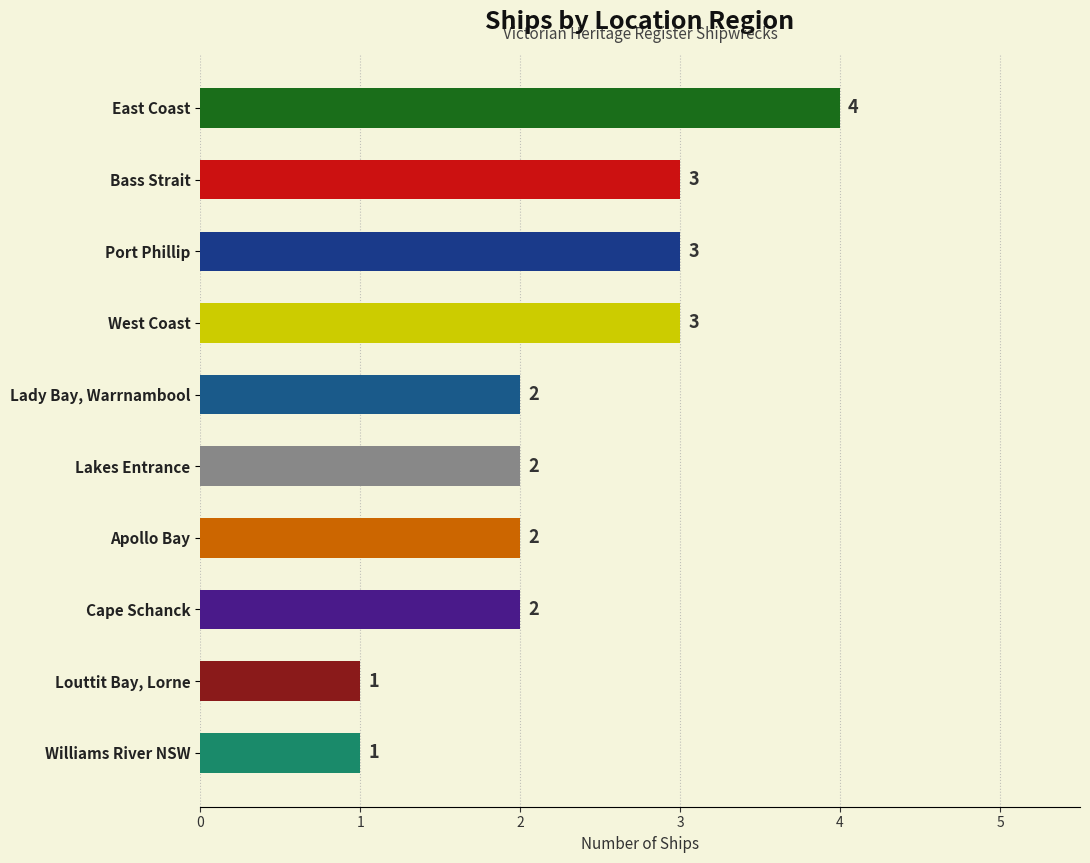

Which label corresponds to the largest value in the chart?

East Coast